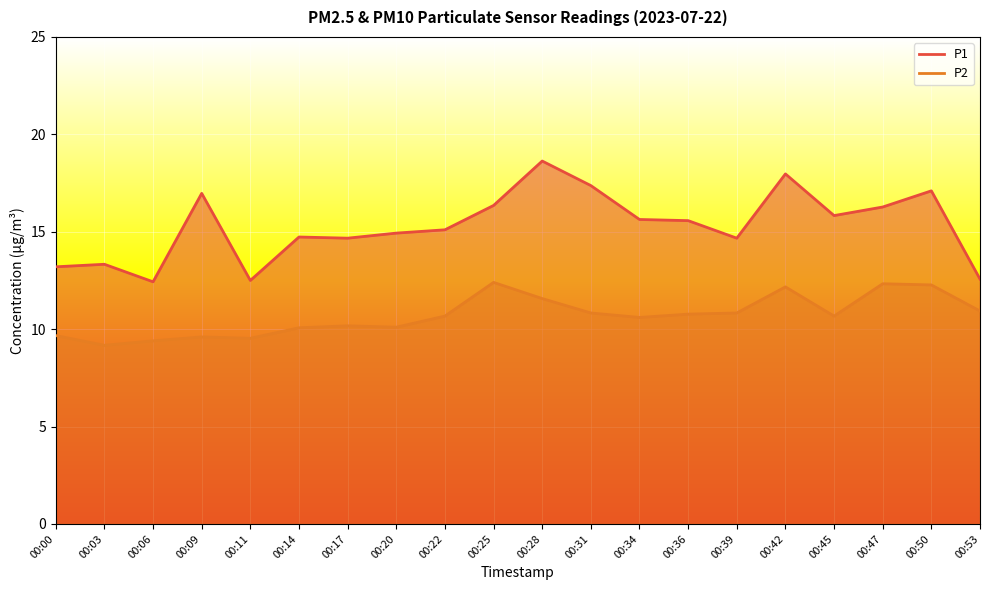

True or false: P1 and P2 intersect in this chart.

False